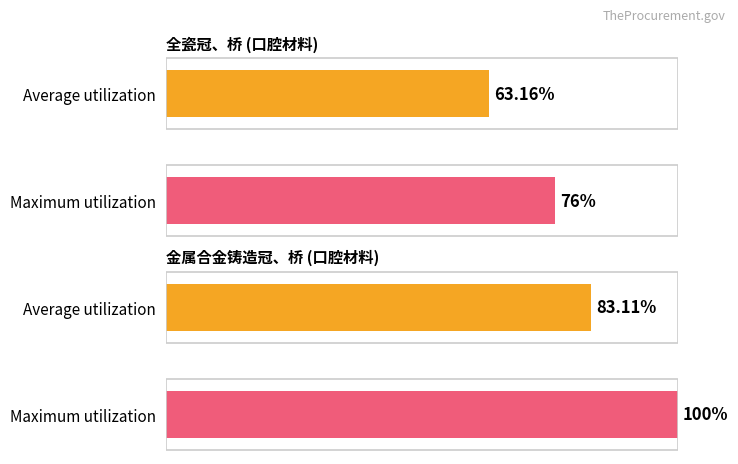

Between 金属合金铸造冠、桥 and 口腔材料, which is larger?

金属合金铸造冠、桥